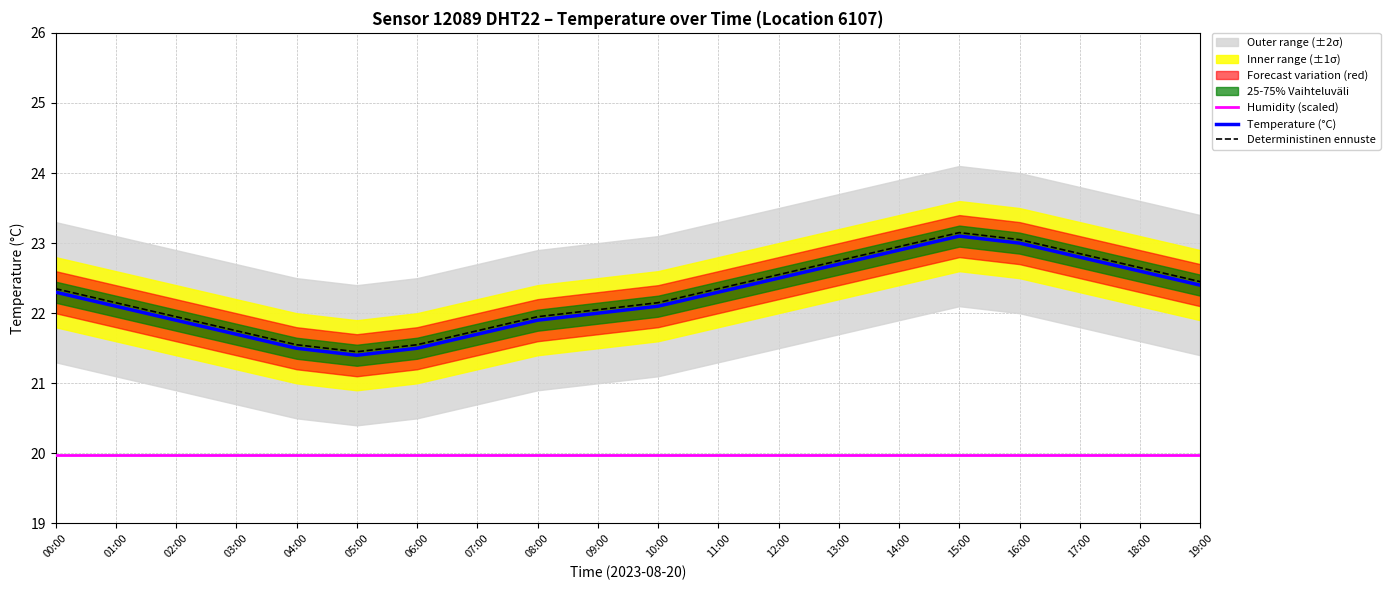

Where is the first local maximum for Deterministinen ennuste?

15:00